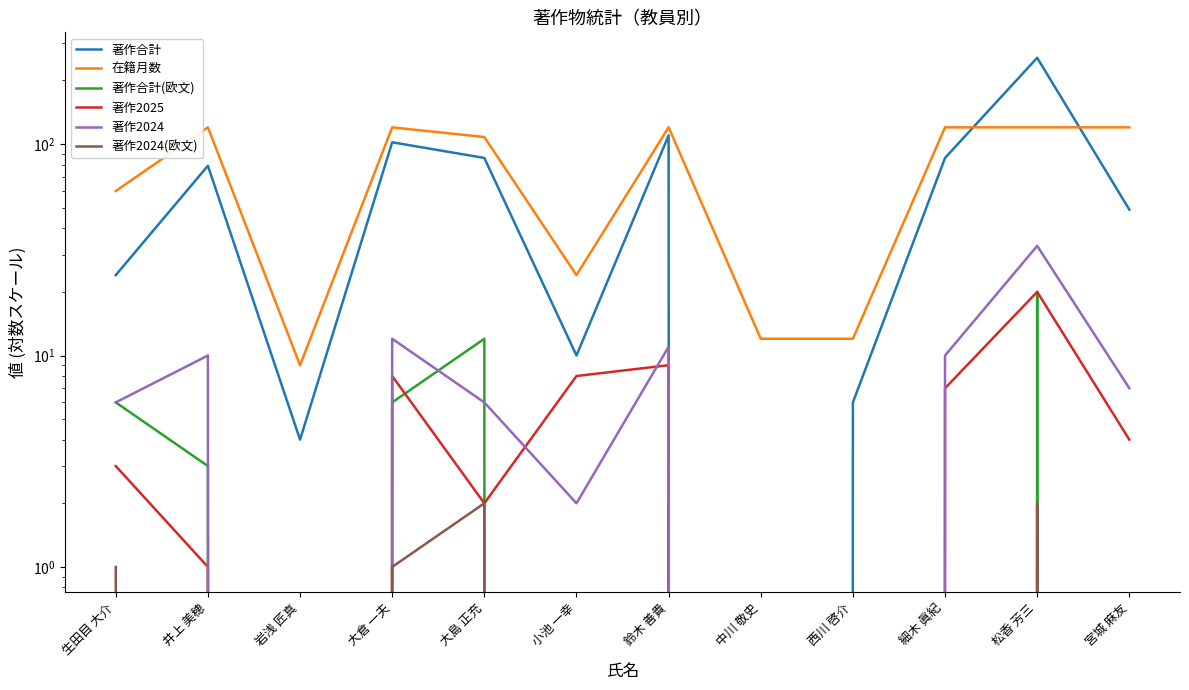

Which category has the lowest value across all series?

中川 敬史